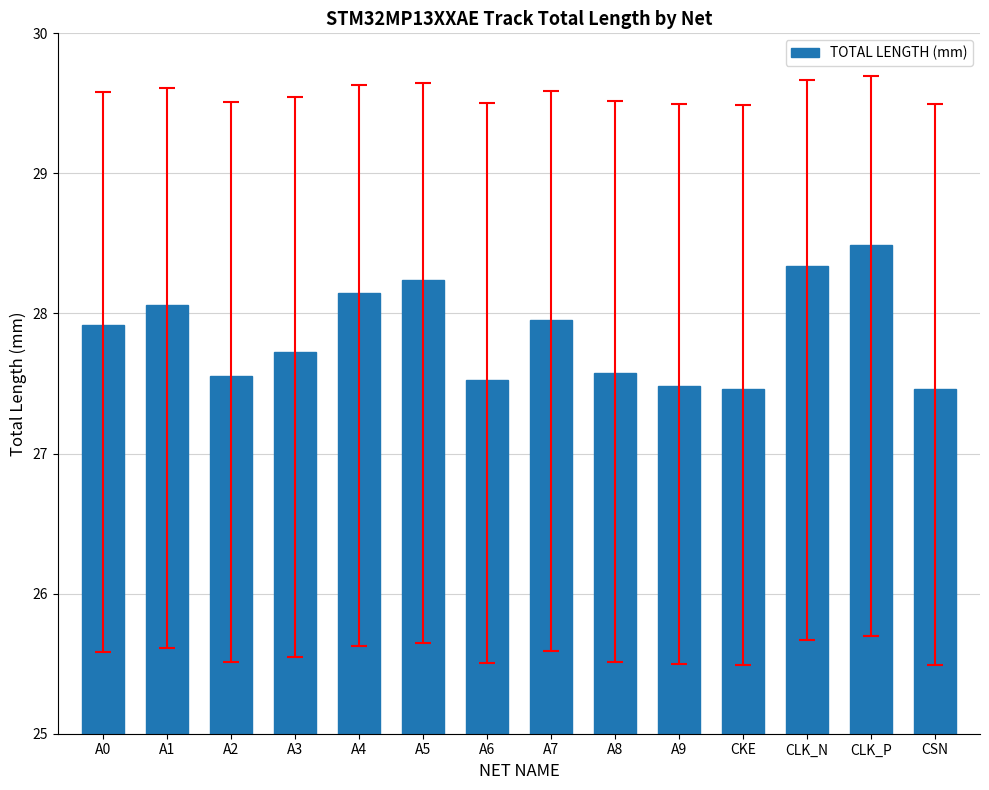

The value at A9 is 27.5. True or false?

True